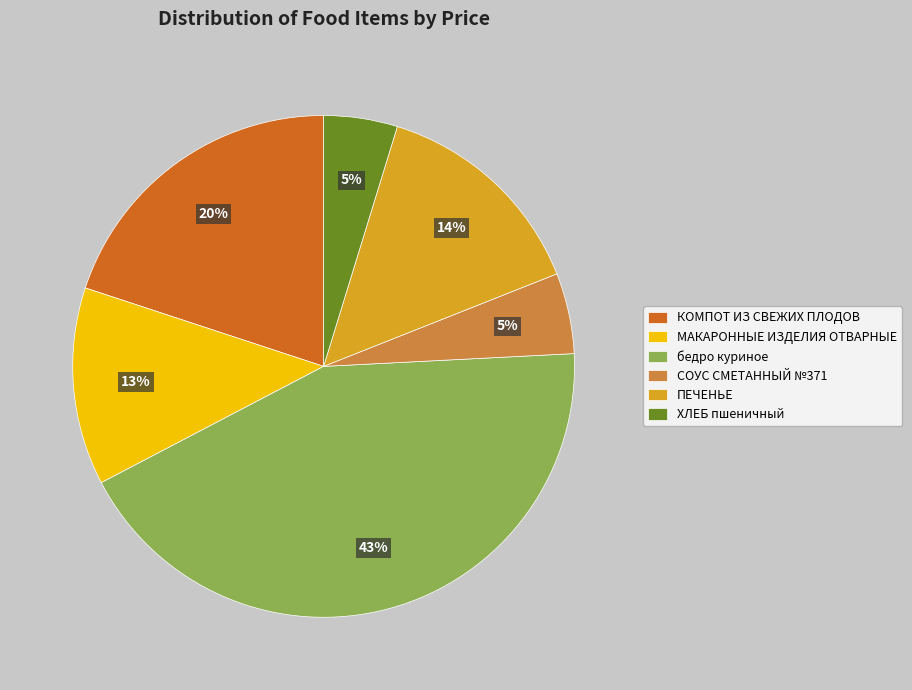

Which slice is the largest?

бедро куриное